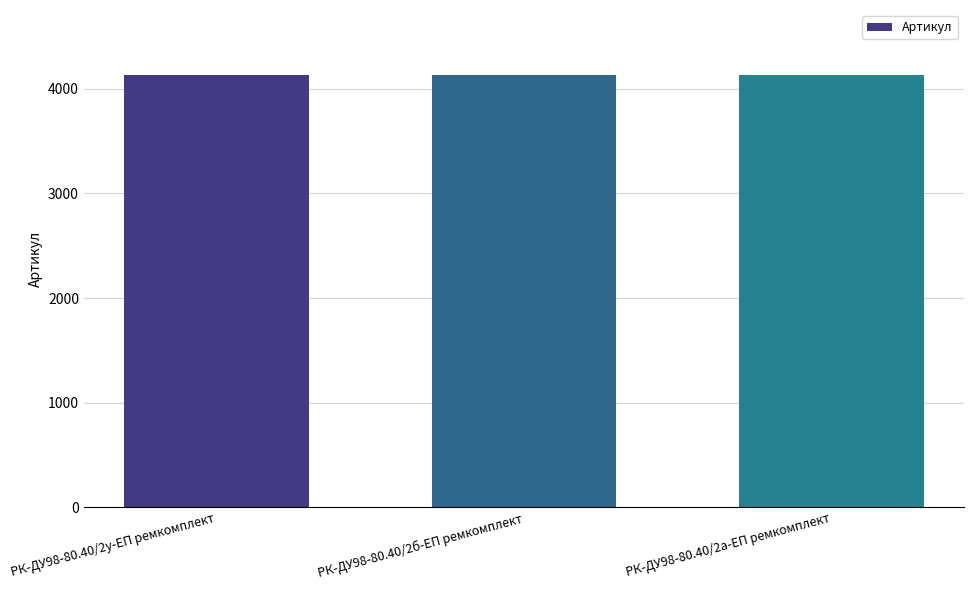

What is the sum of all values?

12396